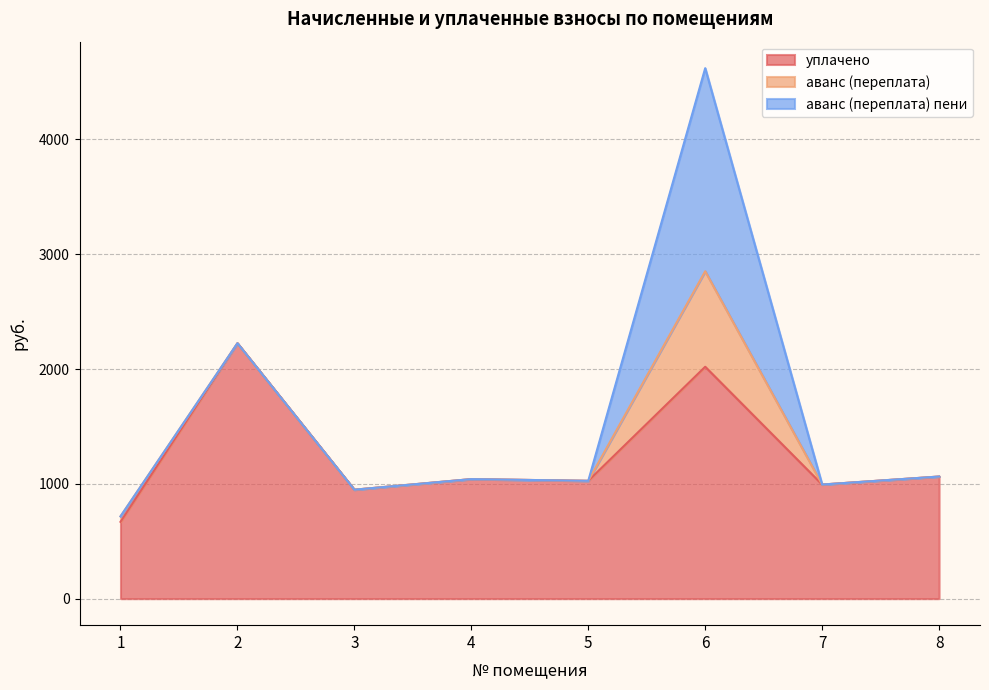

The аванс (переплата) пени series shows 541.6 at 5. True or false?

False